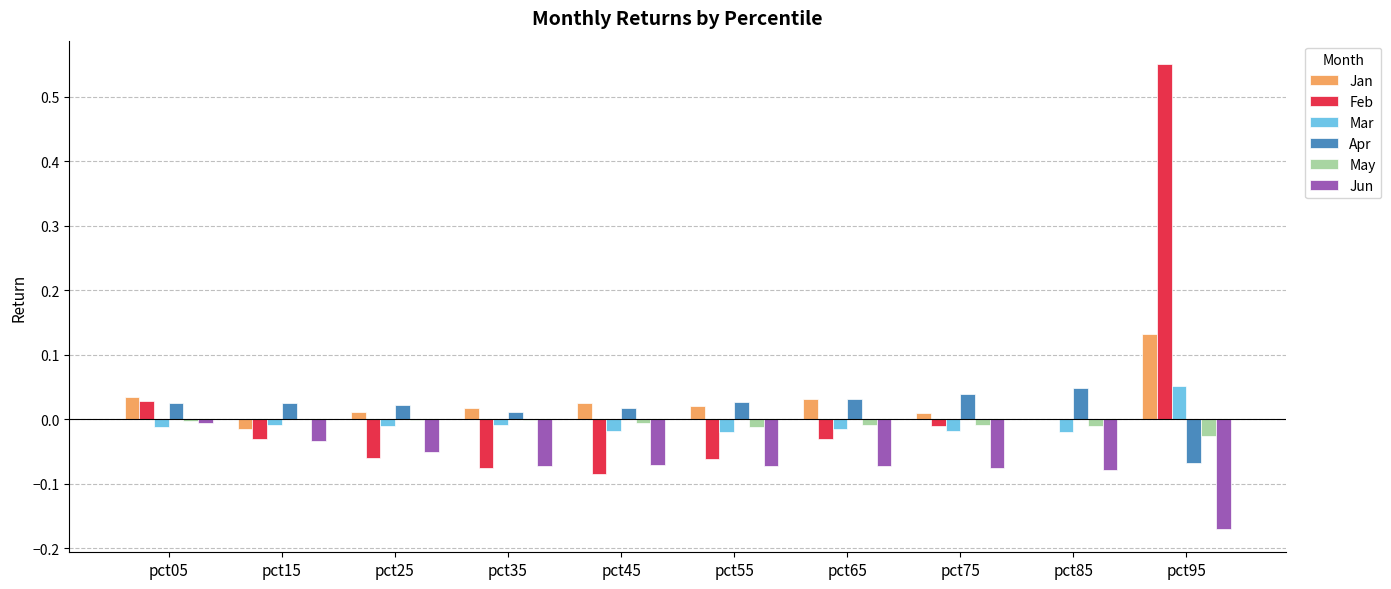

The May series shows 0.0 at pct15. True or false?

True